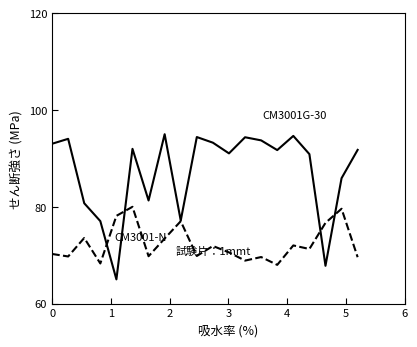

What is the minimum value shown in the chart?

65.0